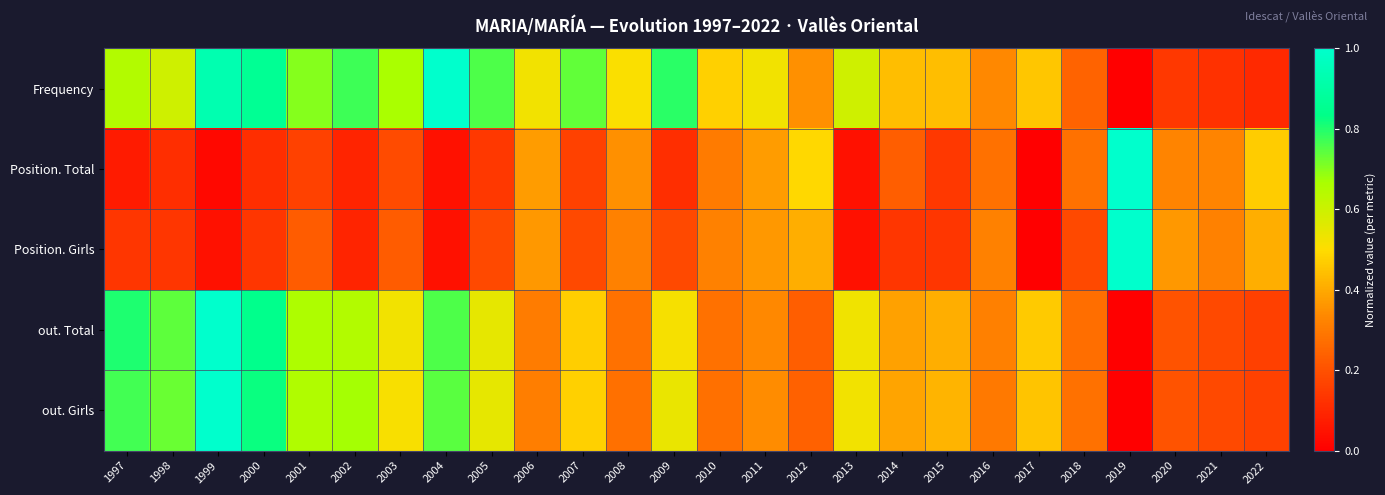

Which has a higher value, 2011 or 1999?

1999